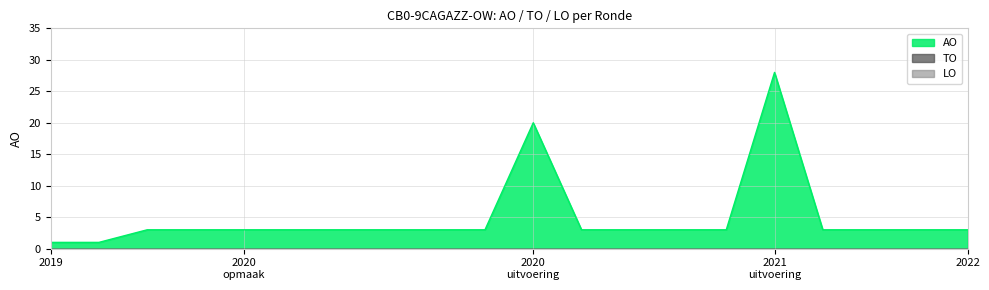

True or false: TO and AO intersect in this chart.

False